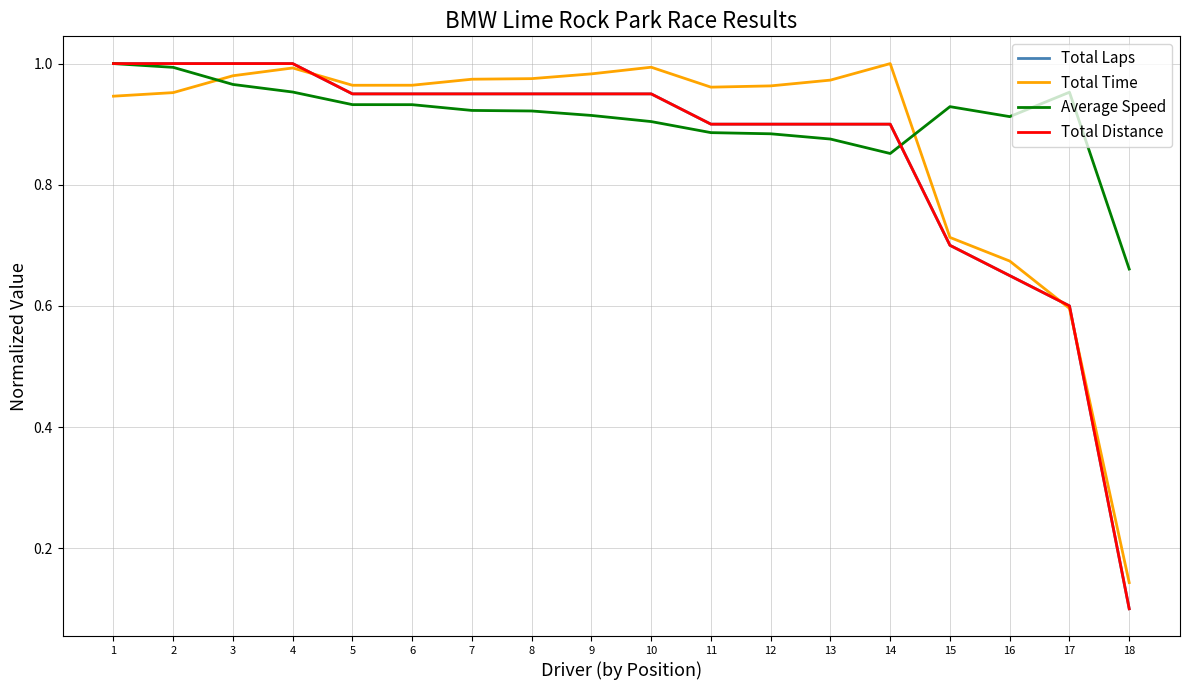

True or false: Total Laps has more than 1 interior local peaks.

False